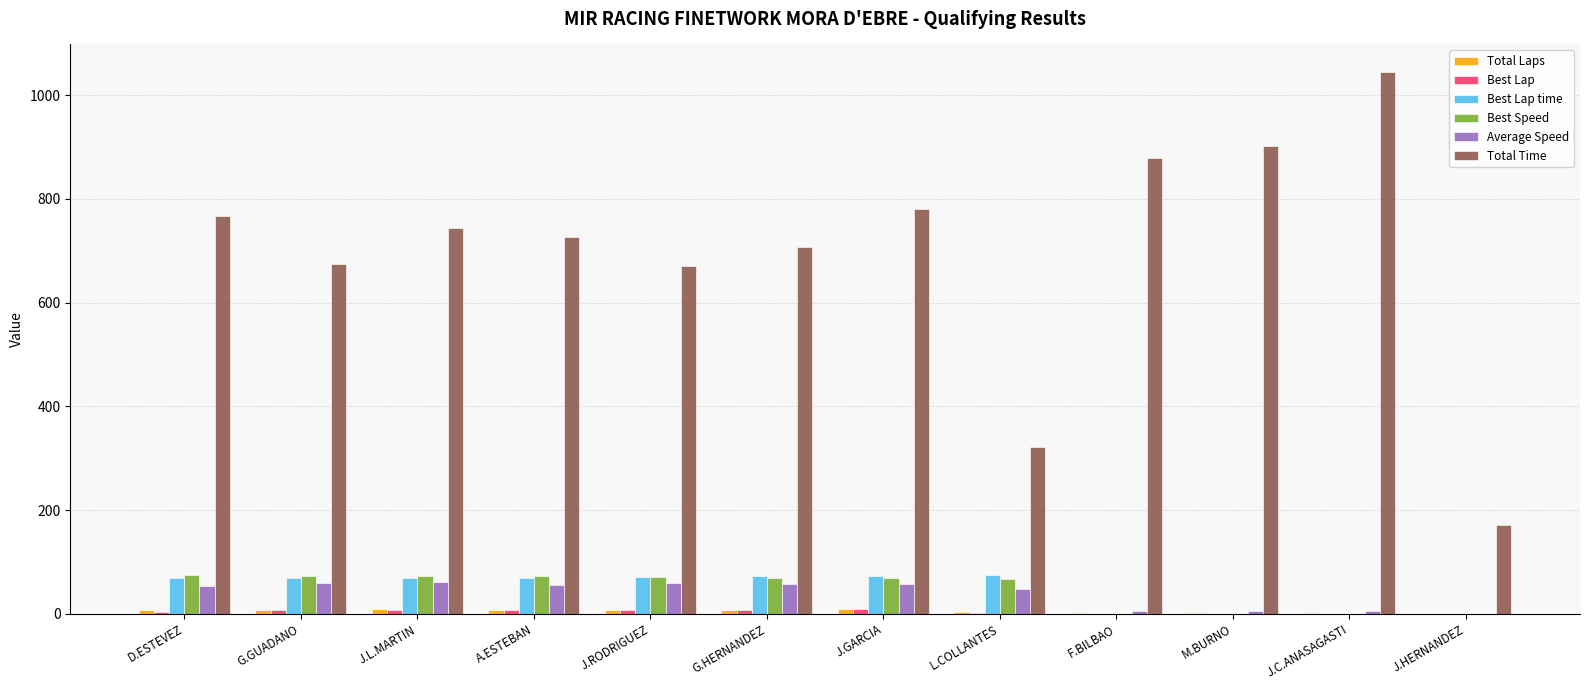

The Best Speed series shows 120.6 at G.GUADANO. True or false?

False